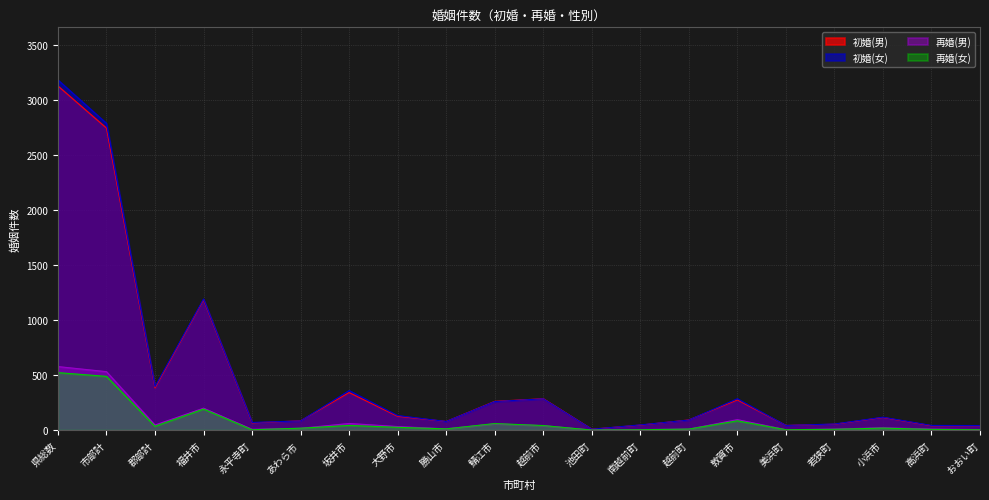

Where does the 再婚(女) series first go above 18?

県総数